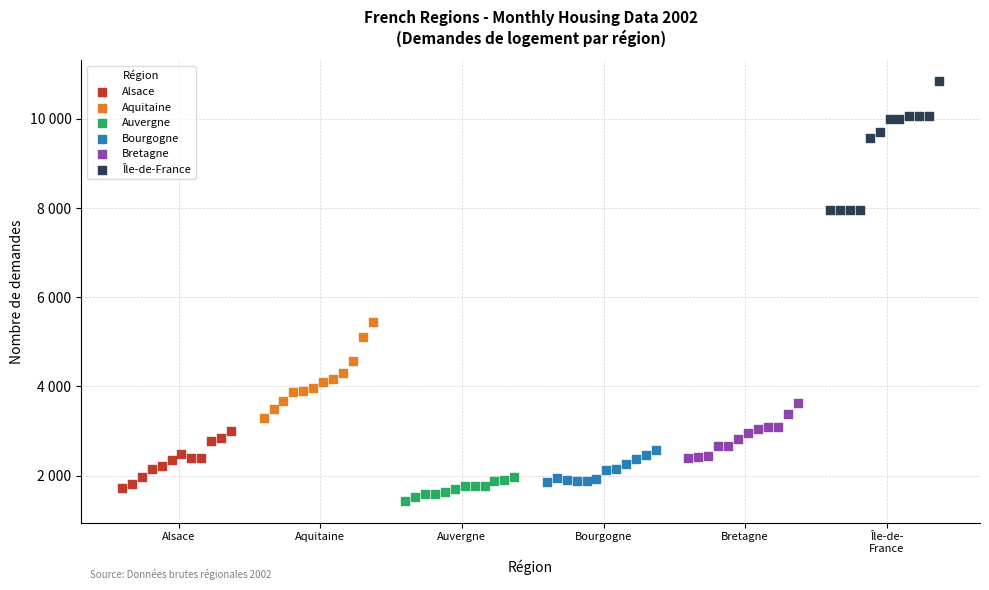

Which series contains the highest Y value?

Île-de-France